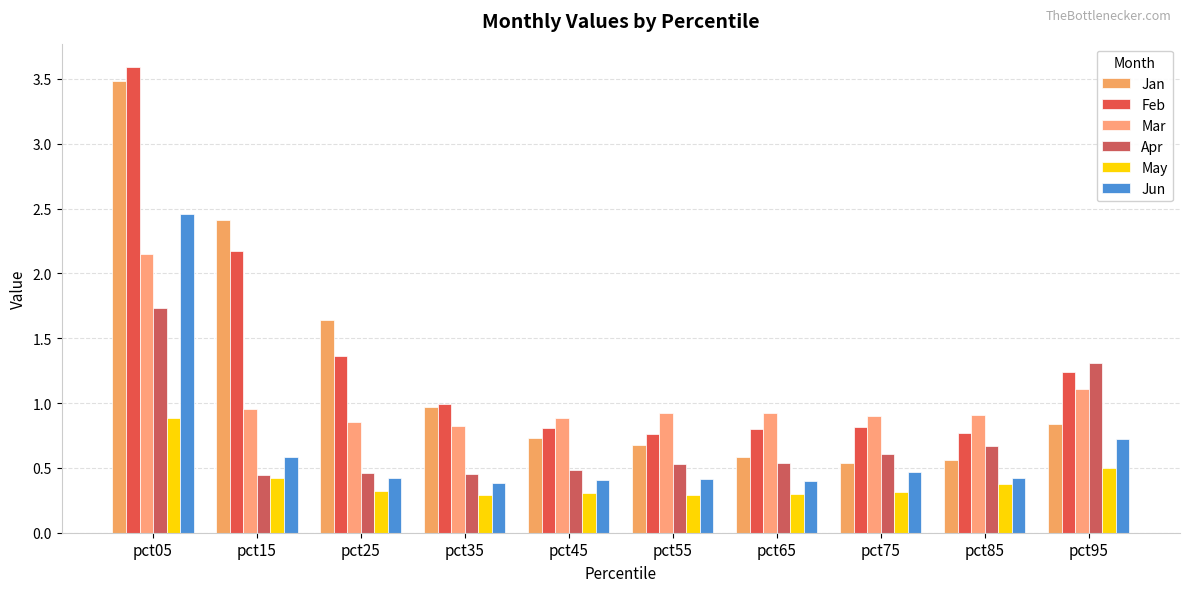

At pct45, list the series in order from largest to smallest.

Mar, Feb, Jan, Apr, Jun, May